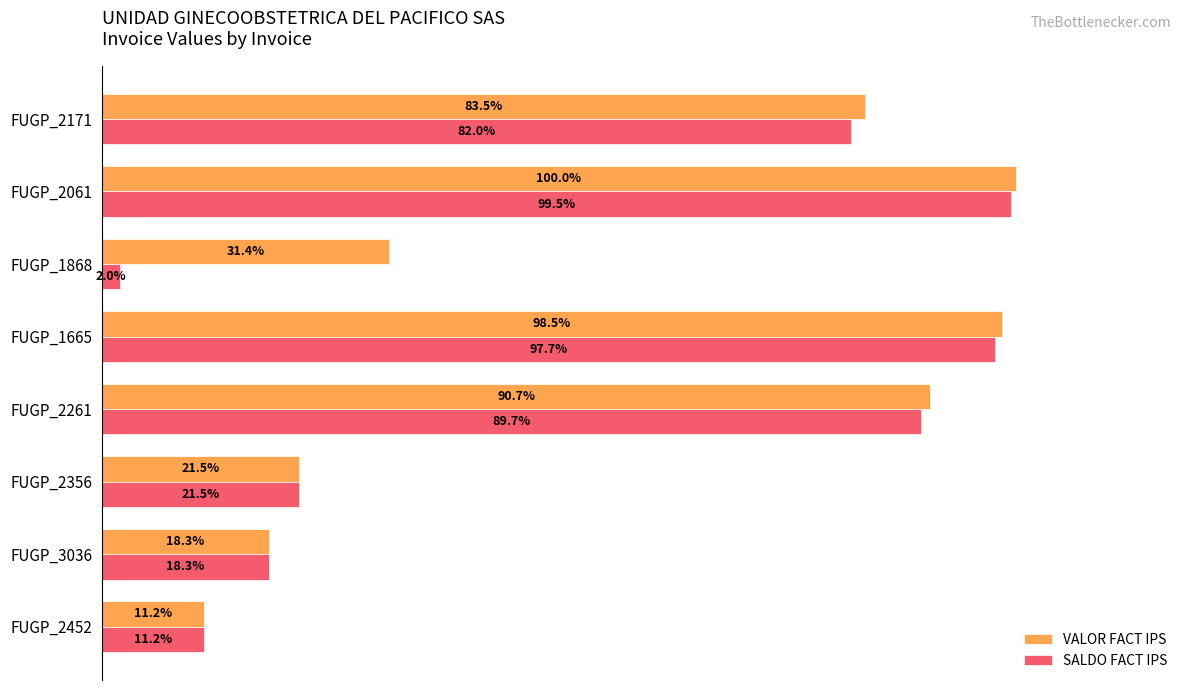

What are all the series names shown in the legend?

VALOR FACT IPS, SALDO FACT IPS